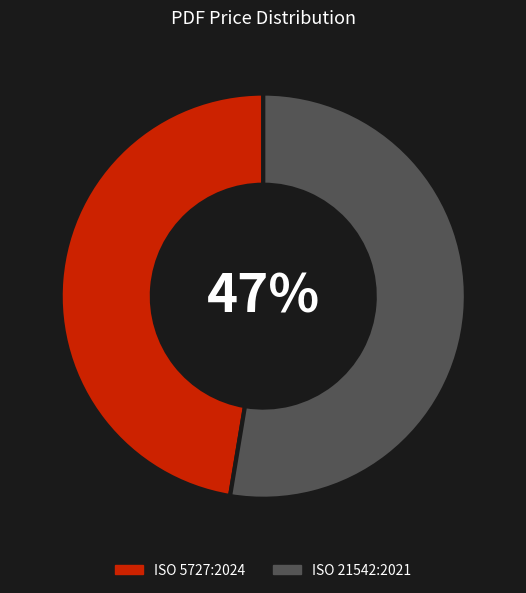

Is there a majority slice in this chart?

Yes